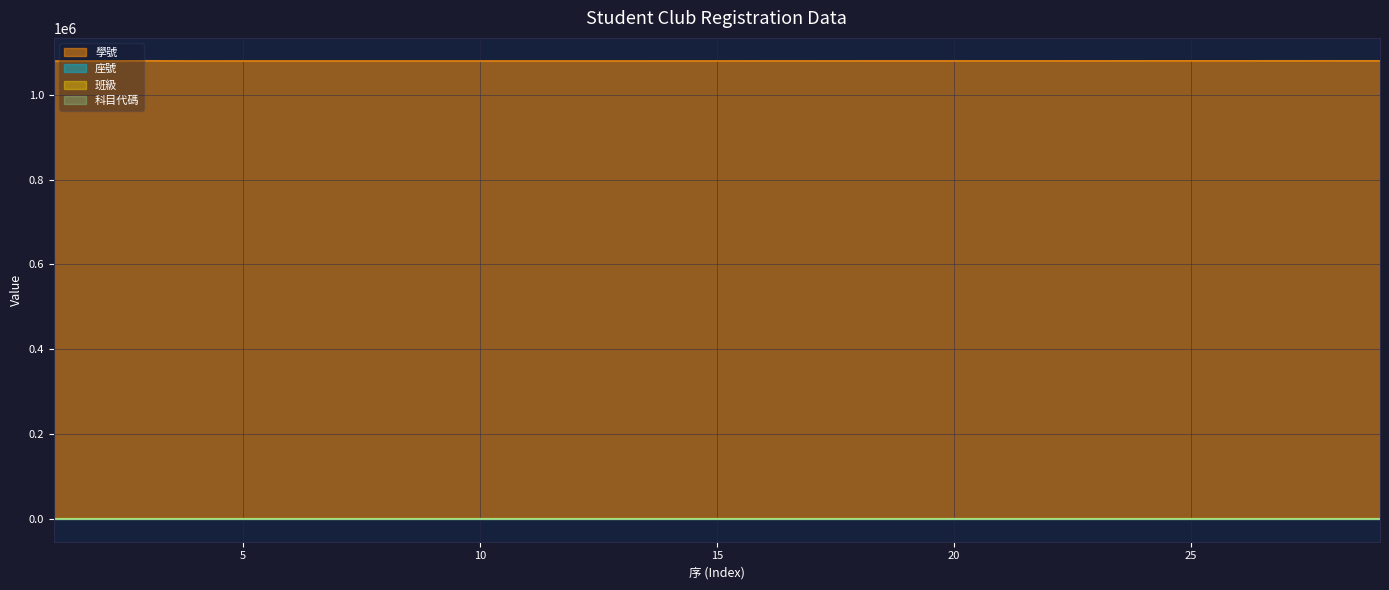

True or false: 學號 and 座號 intersect in this chart.

False